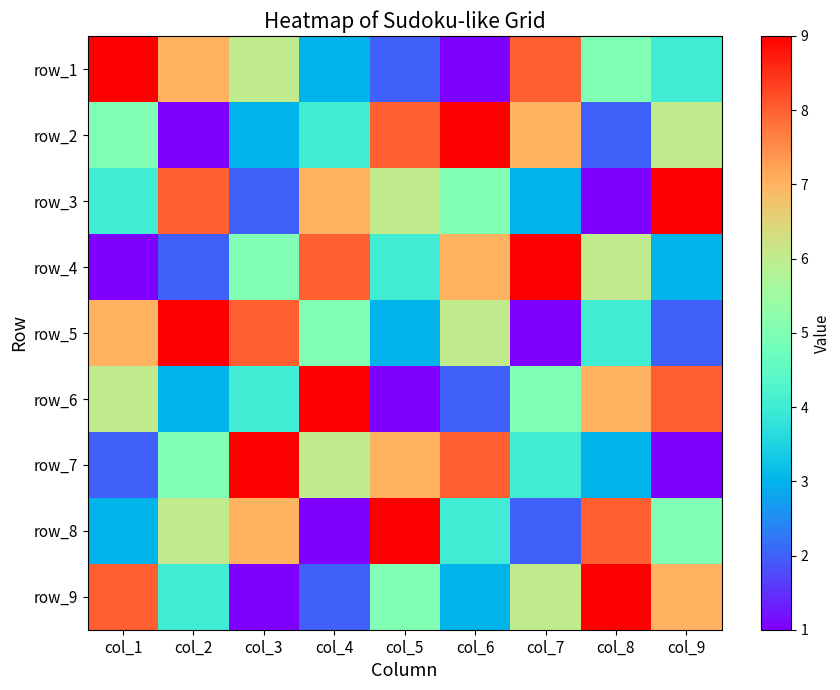

At which category is the sum across all series the highest?

col_1